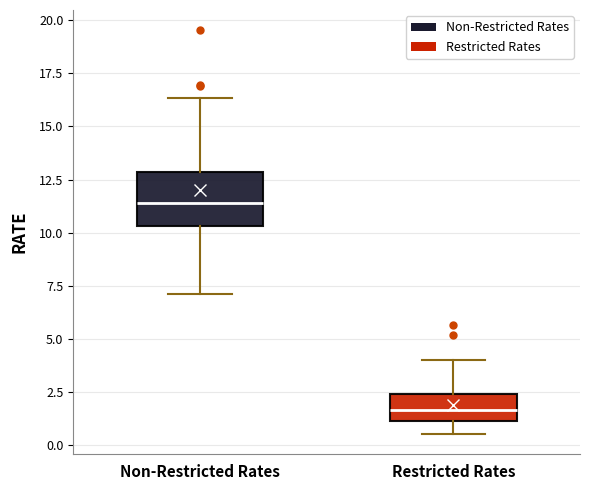

Comparing the boxes themselves (not the whiskers), which one is the tallest?

Non-Restricted Rates